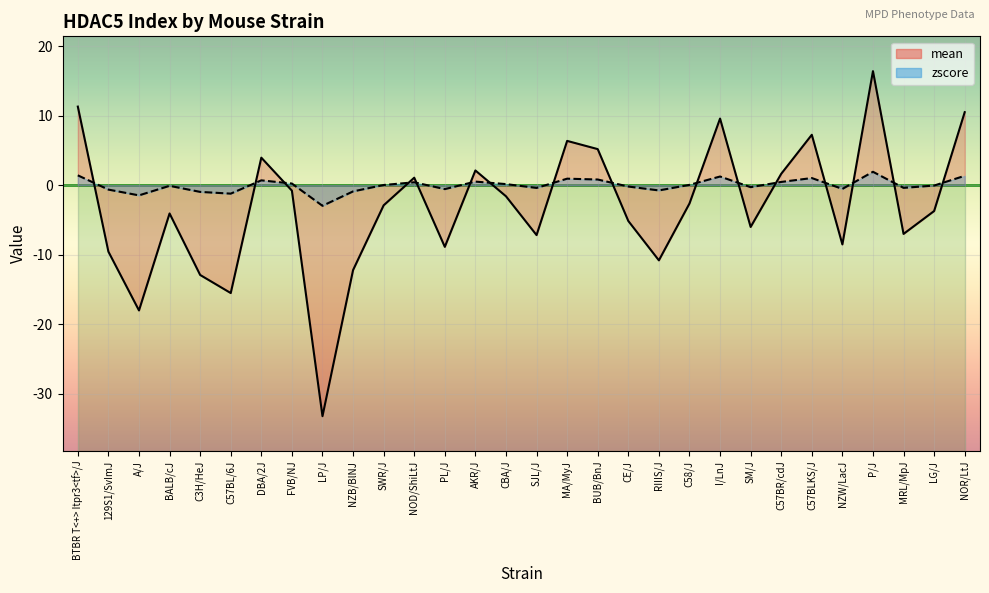

How many data points in mean are above -2?

13